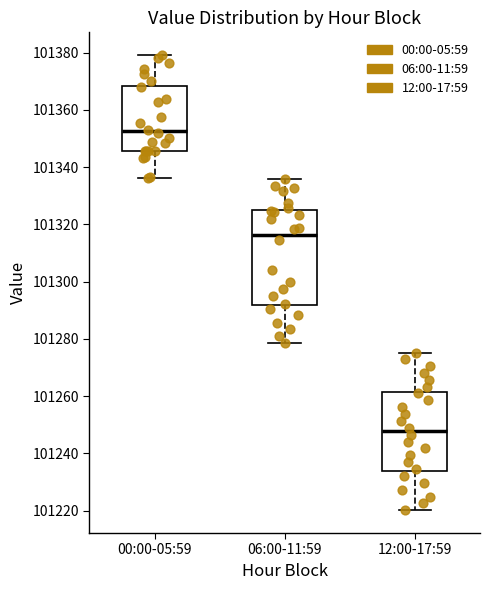

Reading left to right, read every box against the y-axis: the position of its median line, the range the box covers, and the ends of its whiskers. The values are not printed on the chart, so give them approximately, as read against the axis.

00:00-05:59: median 101352, box 101346 to 101368, whiskers 101336 to 101380
06:00-11:59: median 101316, box 101292 to 101326, whiskers 101278 to 101336
12:00-17:59: median 101248, box 101234 to 101262, whiskers 101220 to 101276